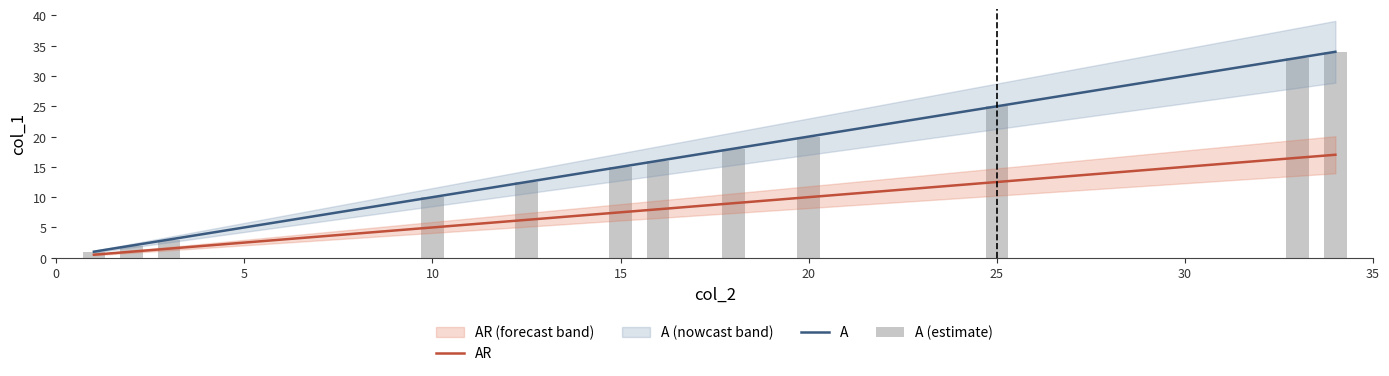

At 5, list the series in order from smallest to largest.

AR, A, A (estimate)